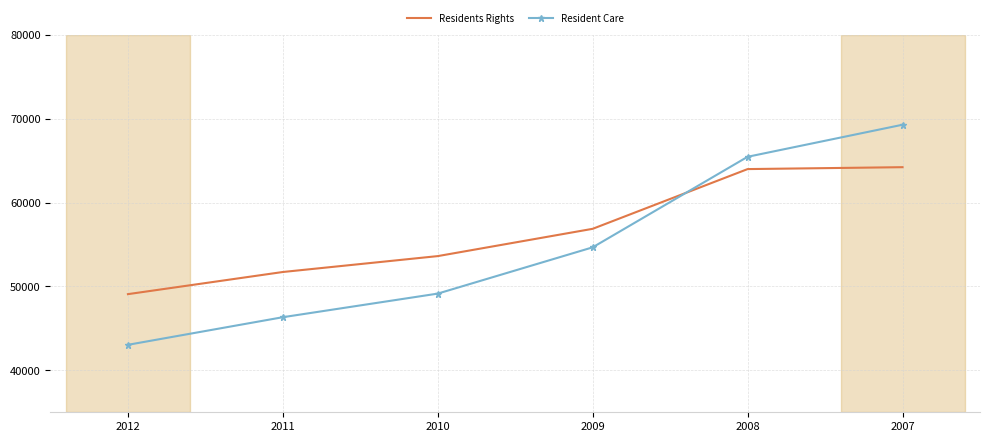

What is the sum of the Residents Rights values at 2010 and 2012?

102706